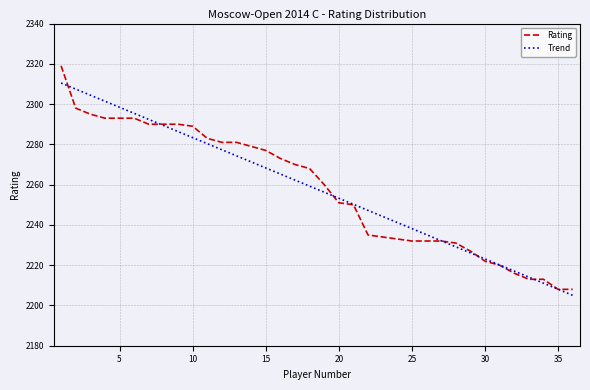

Rank the series by their maximum value, from lowest to highest.

Trend, Rating